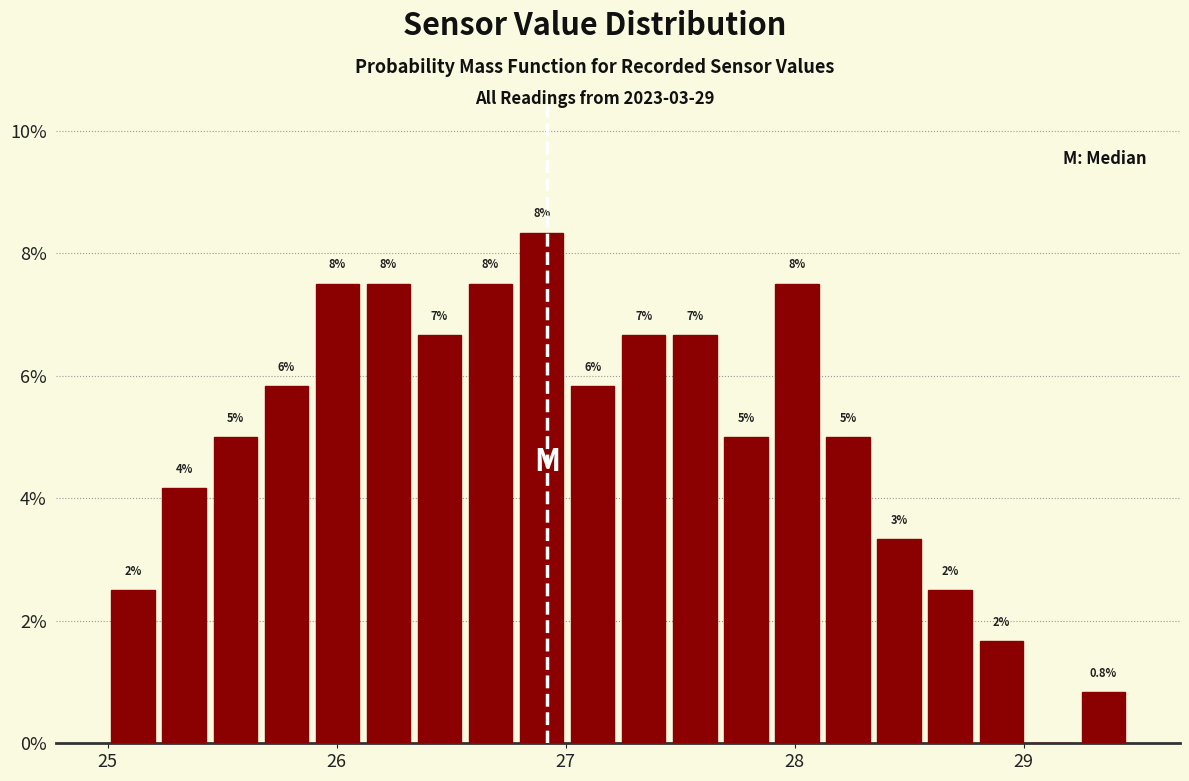

Read against the x-axis, roughly where is the centre of the tallest bar?

26.9